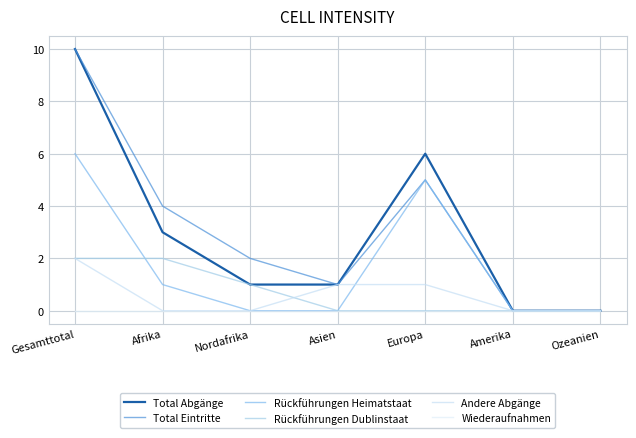

Reading right to left, what are all the values shown in this chart?

Total Abgänge: Ozeanien=0	Amerika=0	Europa=6	Asien=1	Nordafrika=1	Afrika=3	Gesamttotal=10
Total Eintritte: Ozeanien=0	Amerika=0	Europa=5	Asien=1	Nordafrika=2	Afrika=4	Gesamttotal=10
Rückführungen Heimatstaat: Ozeanien=0	Amerika=0	Europa=5	Asien=0	Nordafrika=0	Afrika=1	Gesamttotal=6
Rückführungen Dublinstaat: Ozeanien=0	Amerika=0	Europa=0	Asien=0	Nordafrika=1	Afrika=2	Gesamttotal=2
Andere Abgänge: Ozeanien=0	Amerika=0	Europa=1	Asien=1	Nordafrika=0	Afrika=0	Gesamttotal=2
Wiederaufnahmen: Ozeanien=0	Amerika=0	Europa=0	Asien=0	Nordafrika=0	Afrika=0	Gesamttotal=0